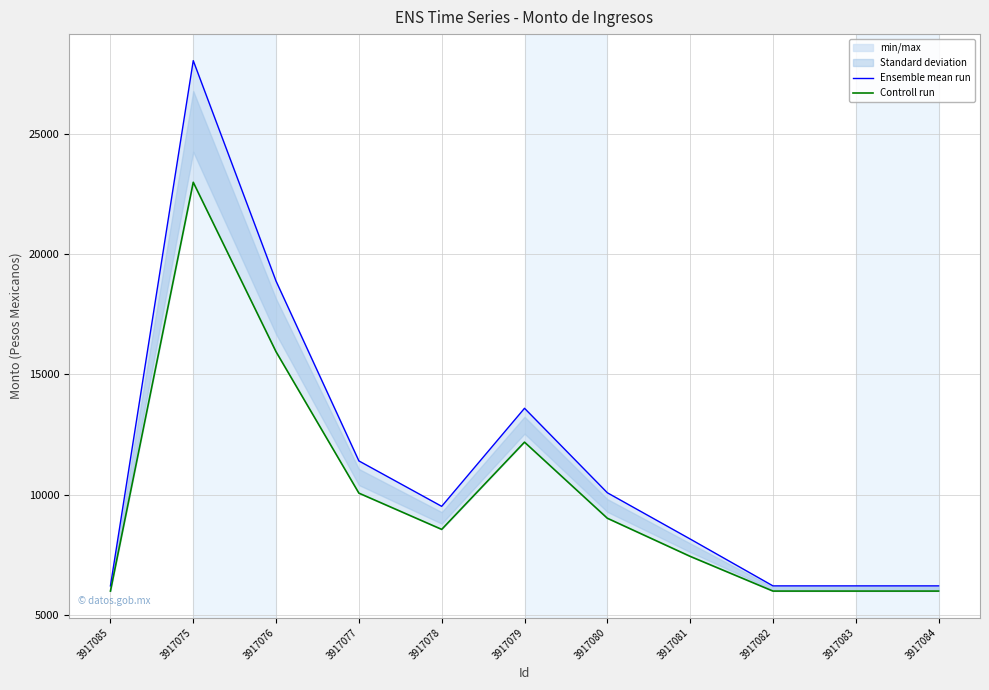

Reading right to left, list all the values displayed in this chart.

Ensemble mean run: 3917084=6200.0	3917083=6200.0	3917082=6200.0	3917081=8151.0	3917080=10075.0	3917079=13590.0	3917078=9510.0	3917077=11400.0	3917076=18879.0	3917075=28055.0	3917085=6200.0
Controll run: 3917084=5983.8	3917083=5983.8	3917082=5983.8	3917081=7428.7	3917080=9014.5	3917079=12180.2	3917078=8550.8	3917077=10059.3	3917076=15940.8	3917075=22993.8	3917085=5983.8